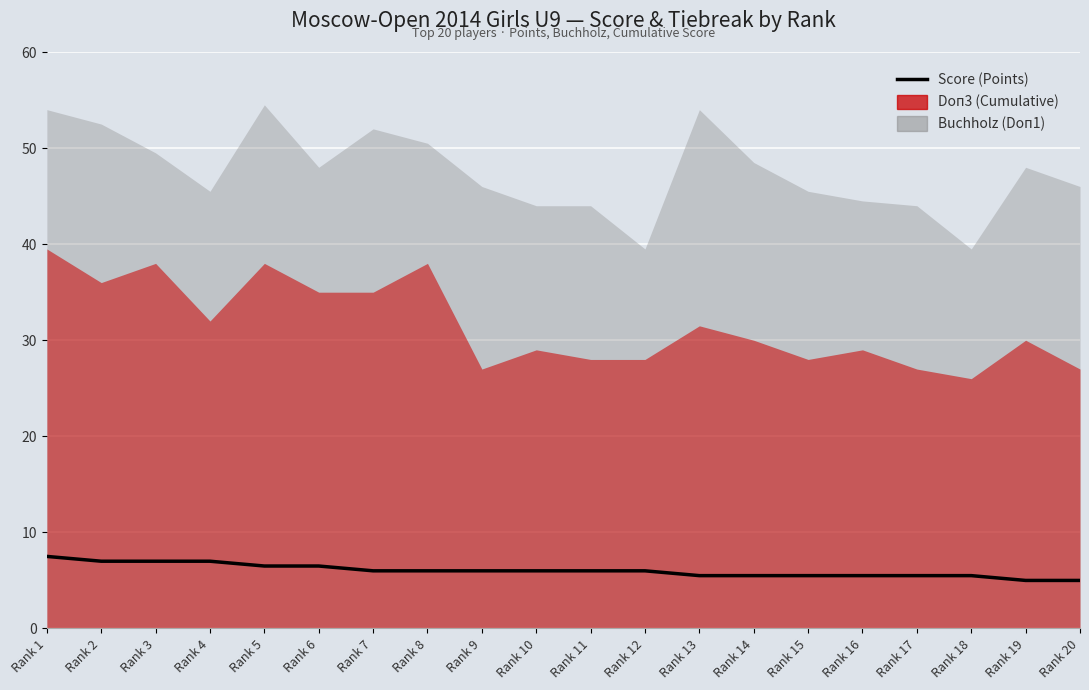

List the labels in order of value, largest first.

Rank 1, Rank 2, Rank 3, Rank 4, Rank 5, Rank 6, Rank 7, Rank 8, Rank 9, Rank 10, Rank 11, Rank 12, Rank 13, Rank 14, Rank 15, Rank 16, Rank 17, Rank 18, Rank 19, Rank 20